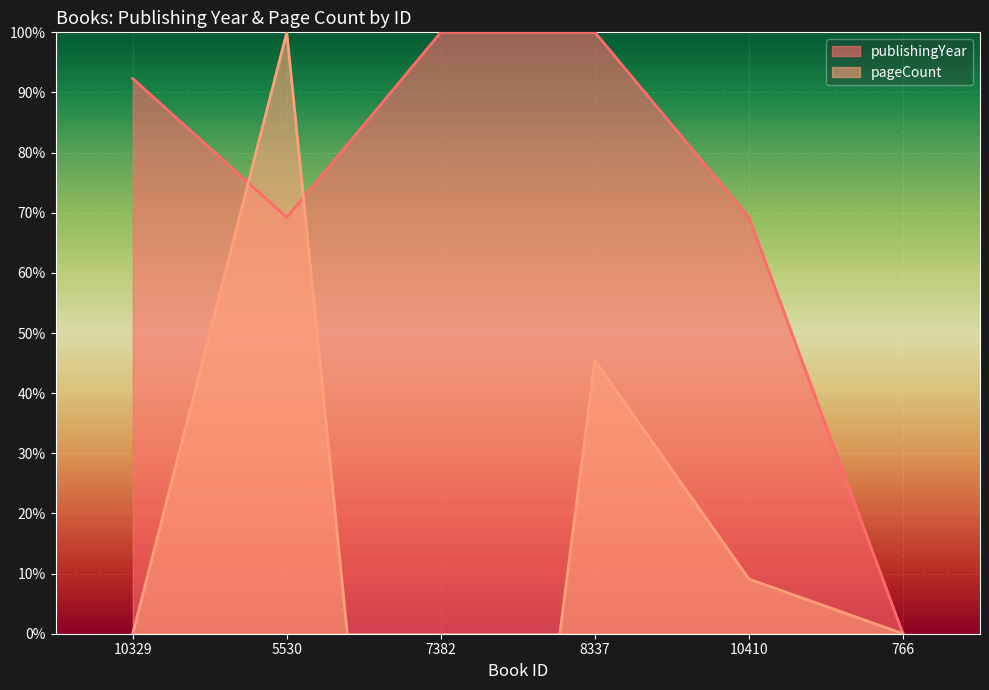

What is the spread (max minus min) of values at 10329?

92.3